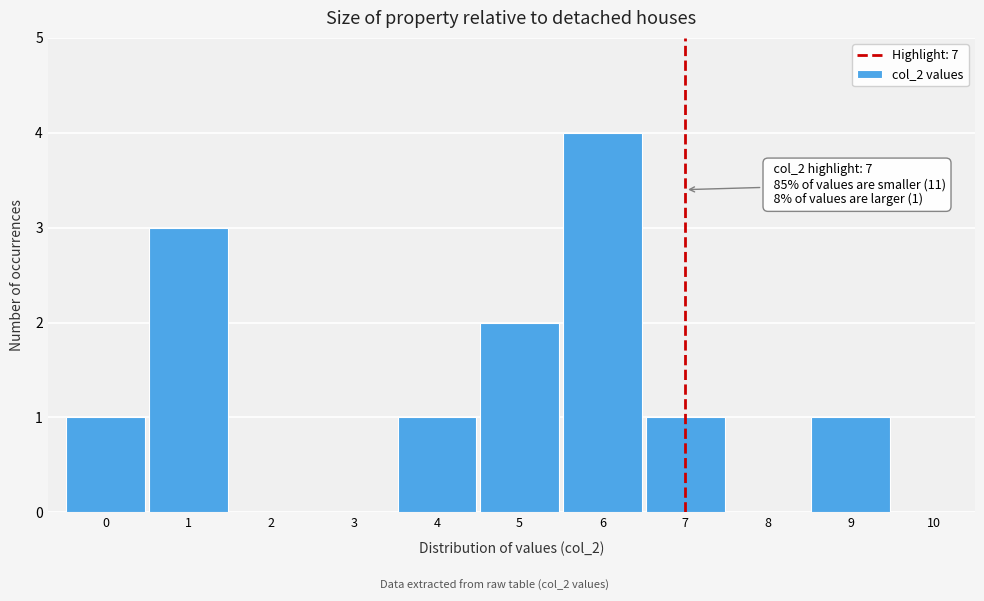

Over which range of the x-axis is the bar tallest?

5.5 to 6.5